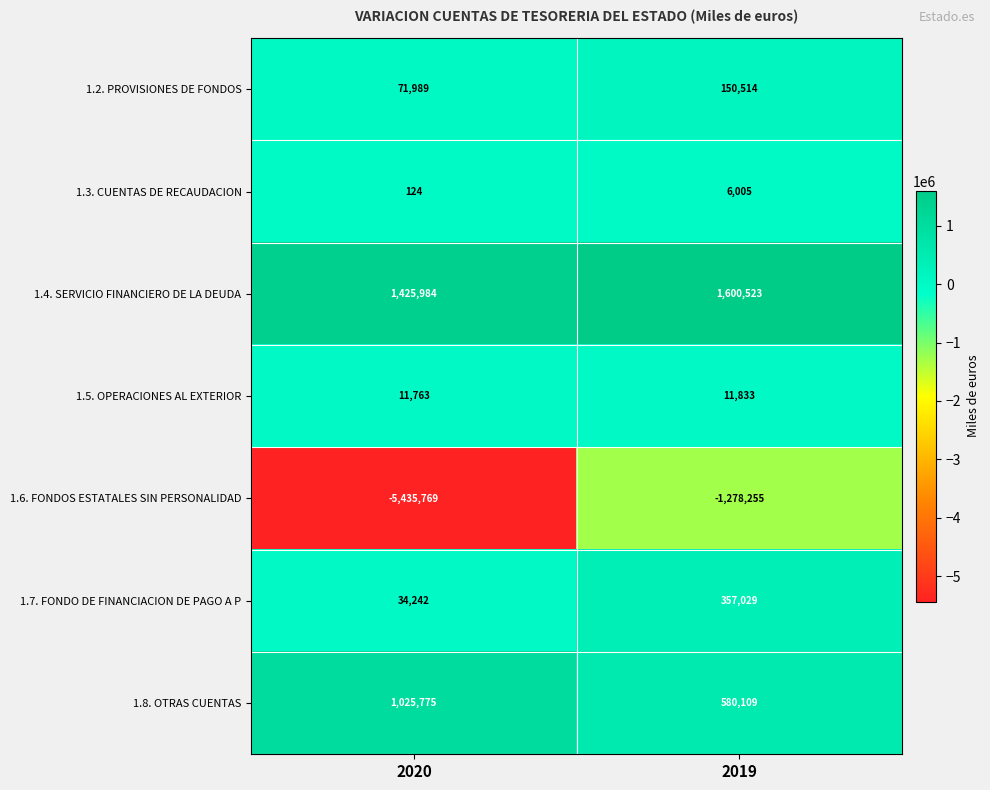

What is the difference between the maximum and minimum values in the 1.8. OTRAS CUENTAS series?

445666